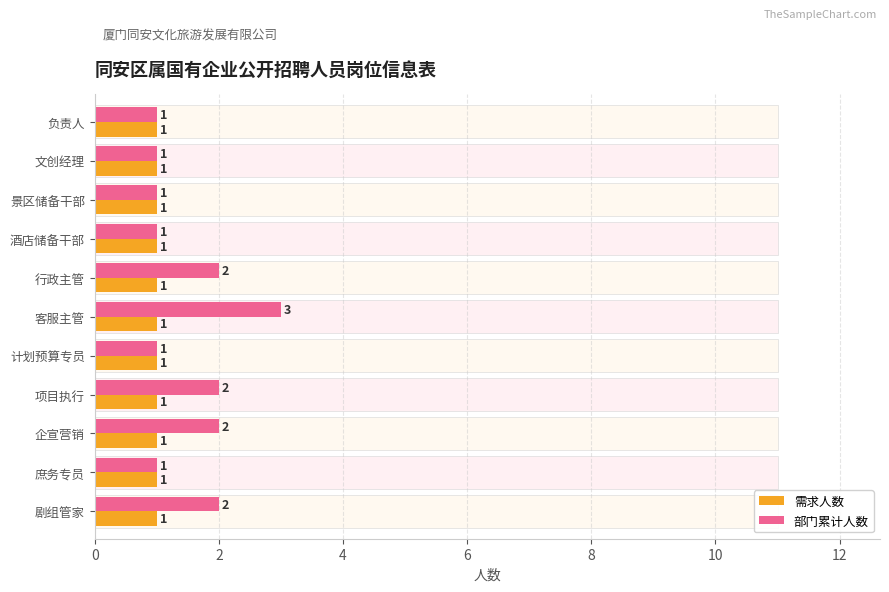

Rank the series by their average value, from highest to lowest.

部门累计人数, 需求人数